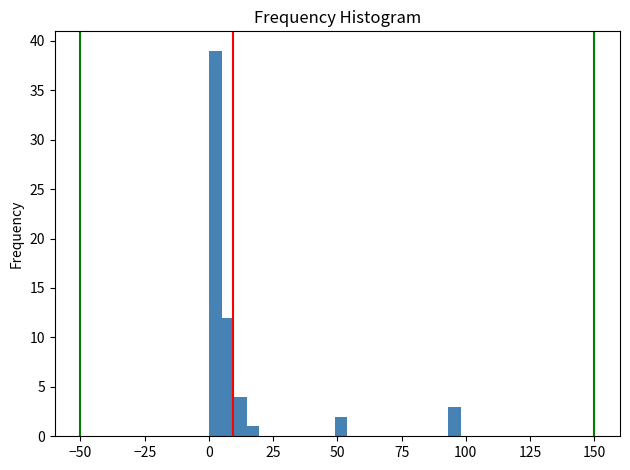

Read against the x-axis, roughly where is the centre of the tallest bar?

0